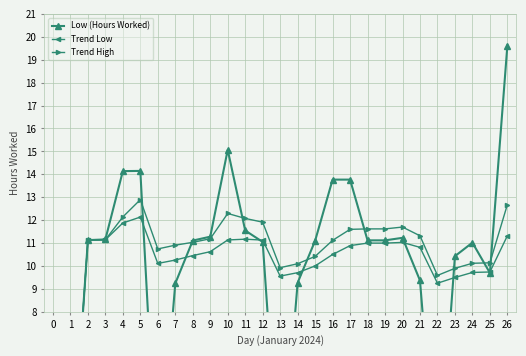

How many interior local peaks does the Low (Hours Worked) series have?

4